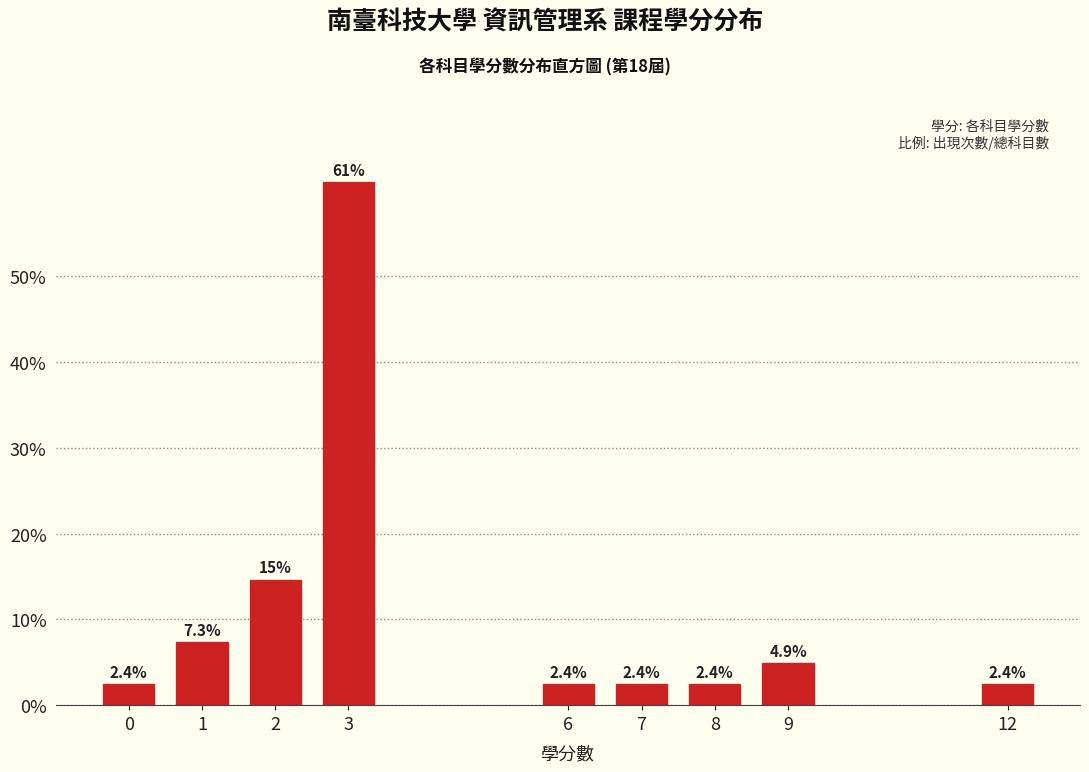

Reading left to right, list all the values displayed in this chart.

2.4	7.3	14.6	61.0	2.4	2.4	2.4	4.9	2.4